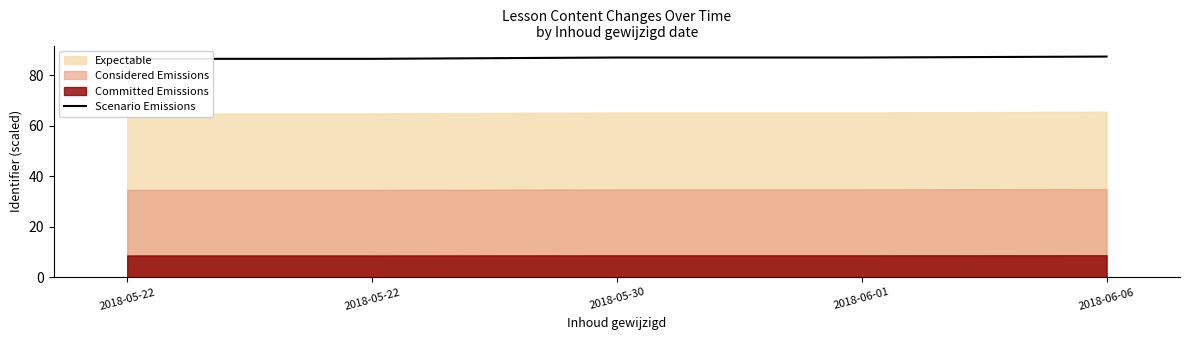

Reading right to left, what are all the values shown in this chart?

2018-06-06=87.4	2018-06-01=87.1	2018-05-30=87.1	2018-05-22=86.5	2018-05-22=86.5